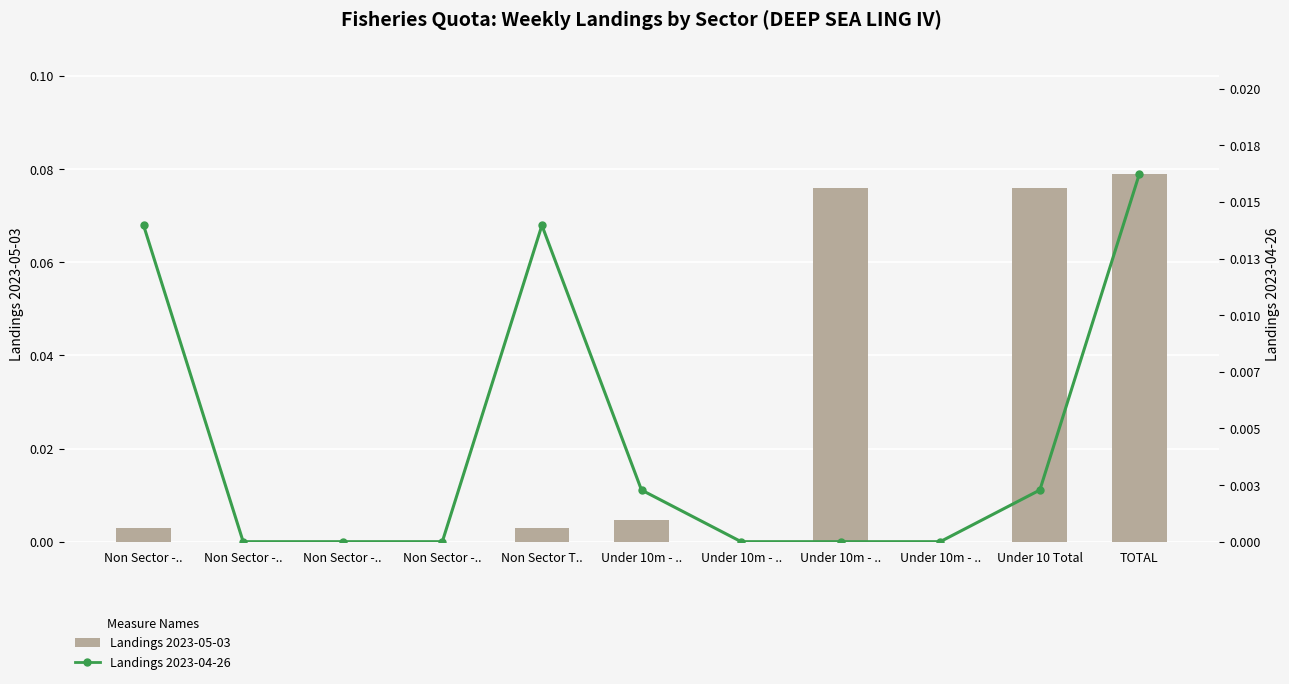

At Under 10m - .., list the series in order from smallest to largest.

Landings 2023-04-26 (line), Landings 2023-05-03 (bar)